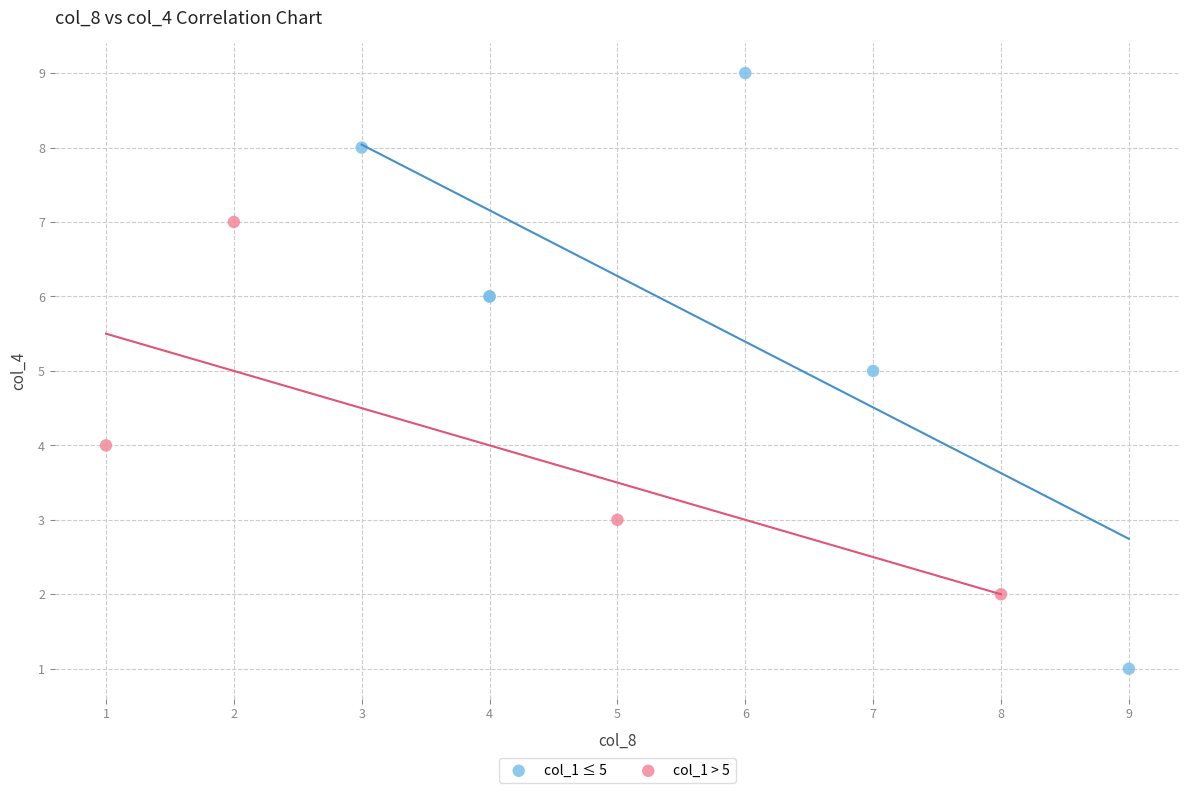

Which series contains the lowest Y value?

col_1 ≤ 5